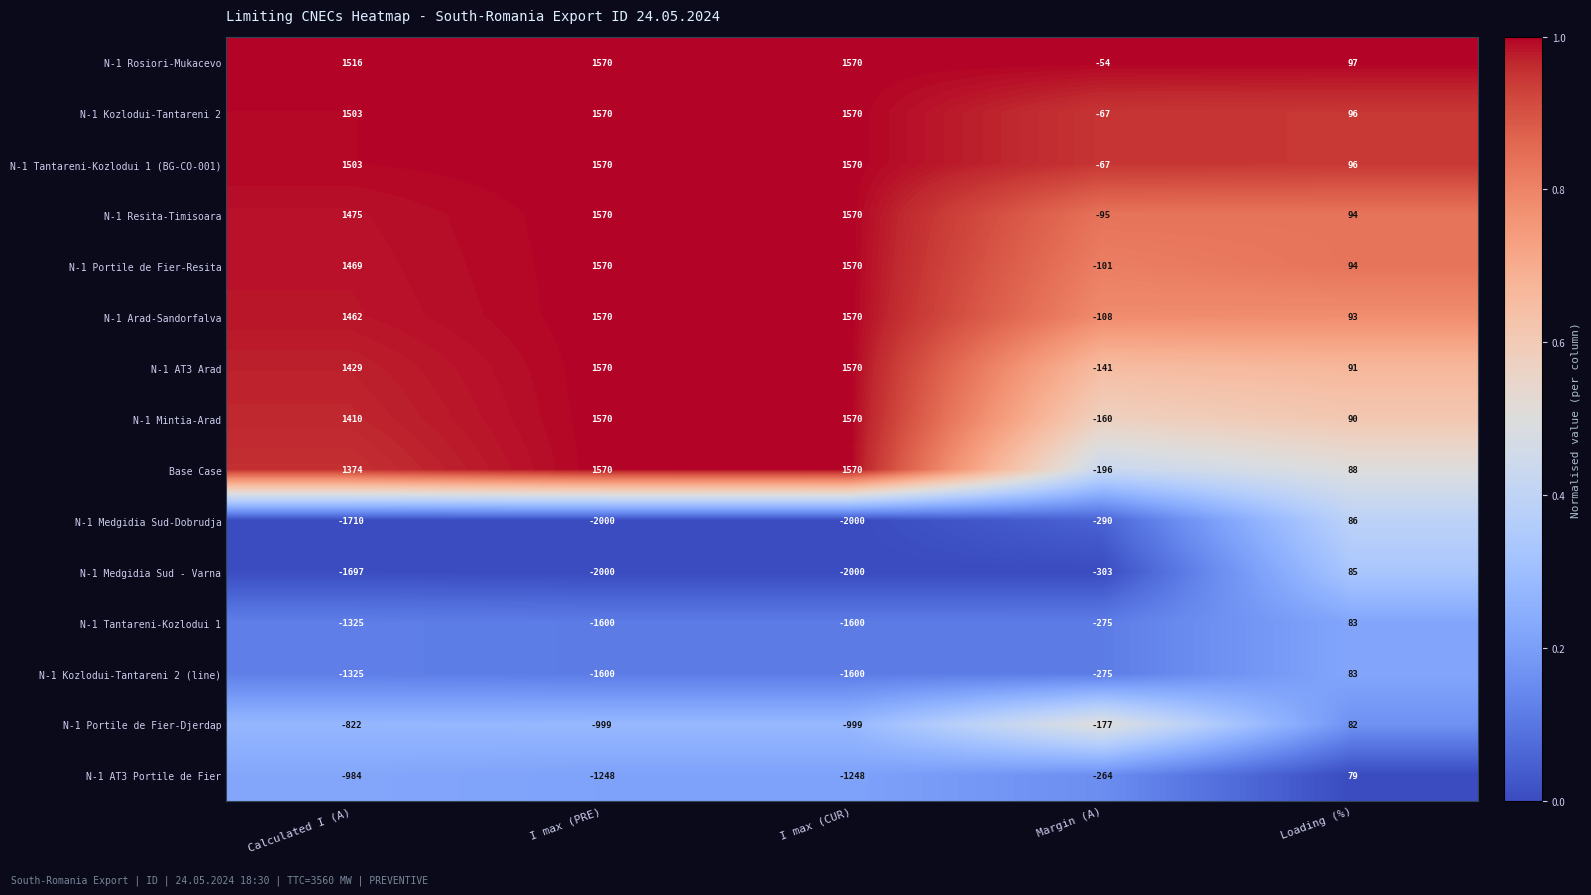

How many distinct data groups are displayed?

15